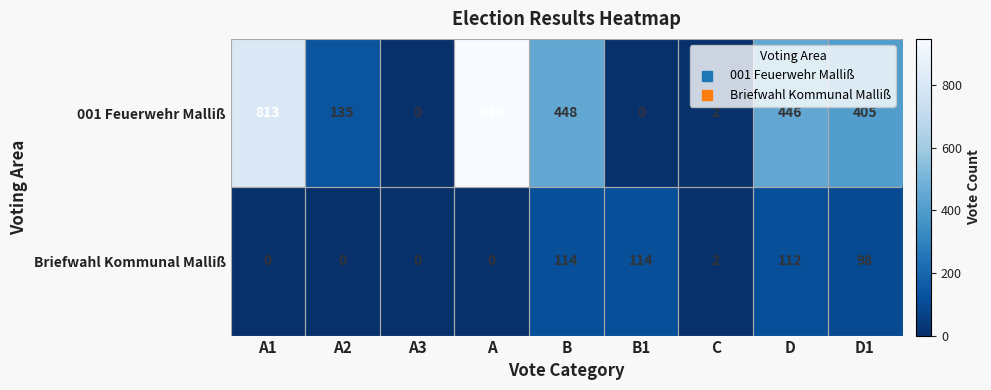

How many distinct data groups are displayed?

2